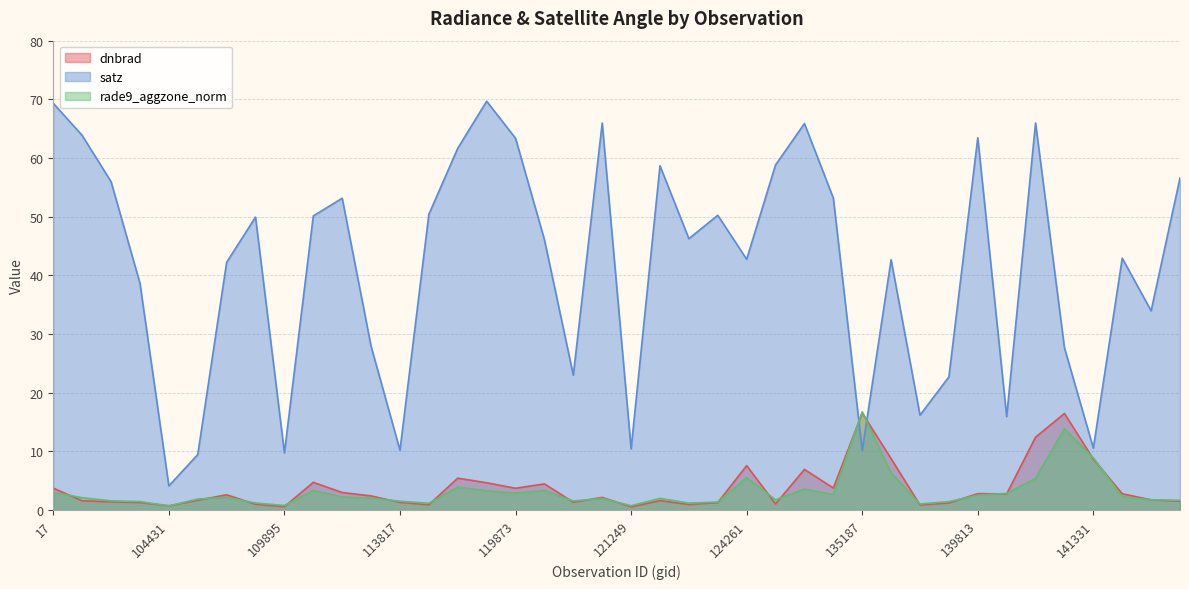

Between 3995 and 135187, which series saw the biggest shift?

satz